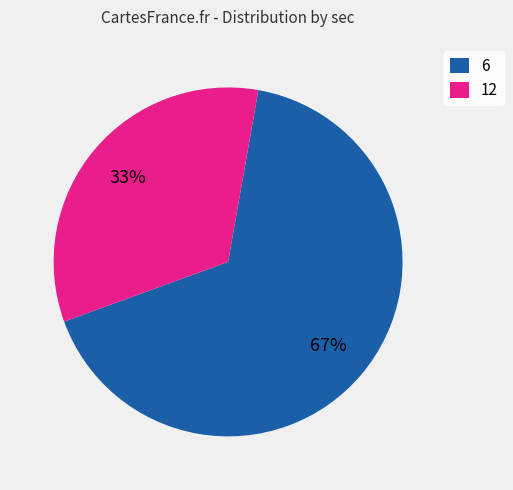

What is the largest slice in the pie chart?

6